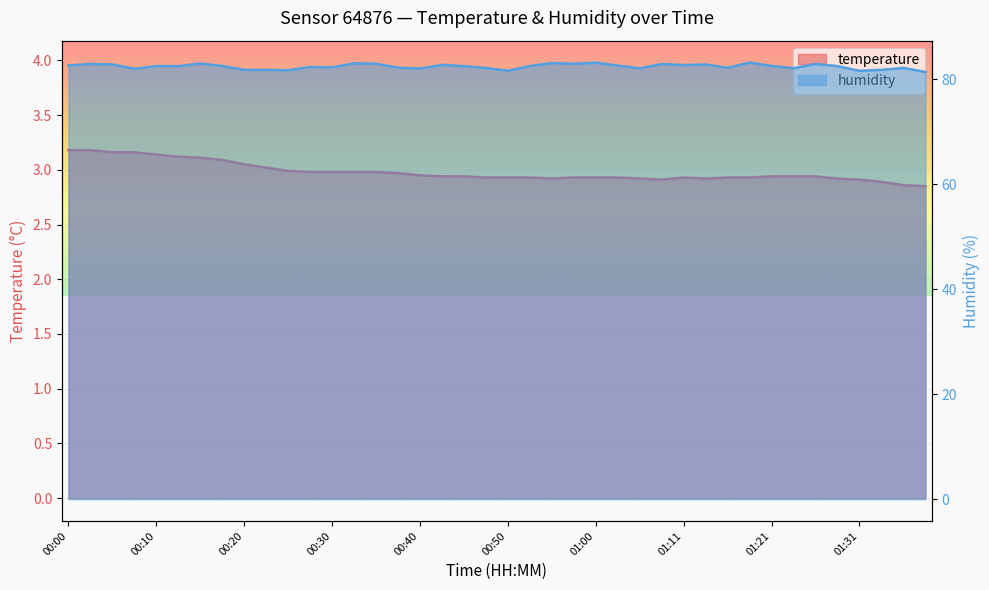

Reading left to right, list all the values displayed in this chart.

temperature: 3.2	3.2	3.2	3.2	3.1	3.1	3.1	3.1	3.0	3.0	3.0	3.0	3.0	3.0	3.0	3.0	3.0	2.9	2.9	2.9	2.9	2.9	2.9	2.9	2.9	2.9	2.9	2.9	2.9	2.9	2.9	2.9	2.9	2.9	2.9	2.9	2.9	2.9	2.9	2.9
humidity: 82.7	82.9	82.9	82.0	82.5	82.5	83.0	82.6	81.8	81.8	81.8	82.4	82.3	83.1	83.0	82.2	82.1	82.8	82.5	82.2	81.7	82.5	83.1	83.0	83.2	82.6	82.1	82.9	82.7	82.8	82.2	83.2	82.6	82.1	83.0	82.5	81.6	81.8	82.2	81.4